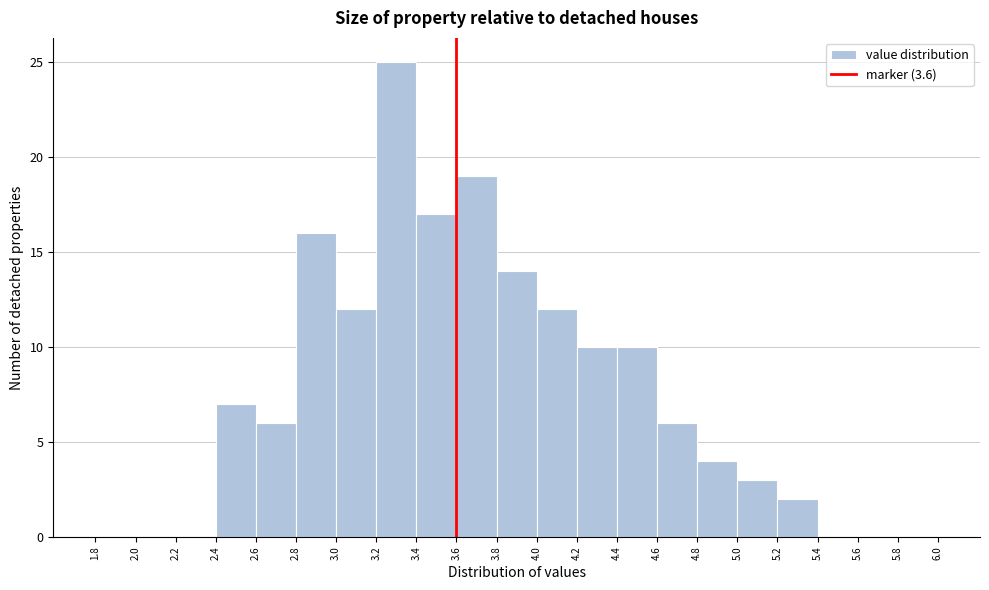

Reading left to right, transcribe this chart: for each bar, give the range it covers on the x-axis and its height. The values are not printed on the chart, so give them approximately, as read against the axis.

1.8 to 2.0: 0
2.0 to 2.2: 0
2.2 to 2.4: 0
2.4 to 2.6: 7
2.6 to 2.8: 6
2.8 to 3.0: 16
3.0 to 3.2: 12
3.2 to 3.4: 25
3.4 to 3.6: 17
3.6 to 3.8: 19
3.8 to 4.0: 14
4.0 to 4.2: 12
4.2 to 4.4: 10
4.4 to 4.6: 10
4.6 to 4.8: 6
4.8 to 5.0: 4
5.0 to 5.2: 3
5.2 to 5.4: 2
5.4 to 5.6: 0
5.6 to 5.8: 0
5.8 to 6.0: 0